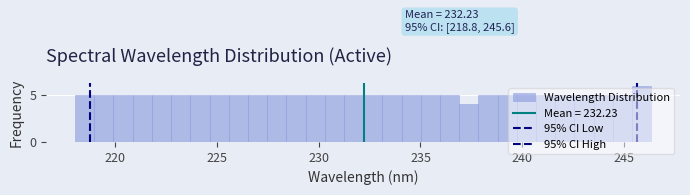

Read against the x-axis, roughly where is the centre of the tallest bar?

246.0